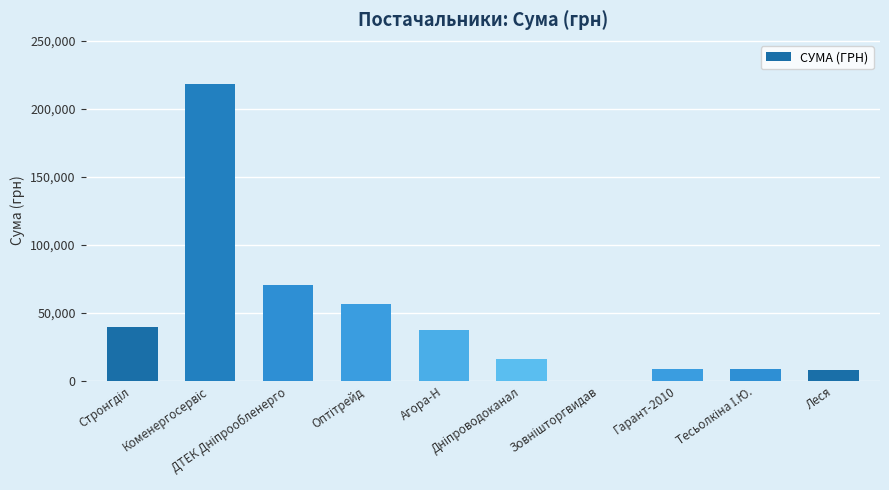

What is the maximum value shown in the chart?

217917.7